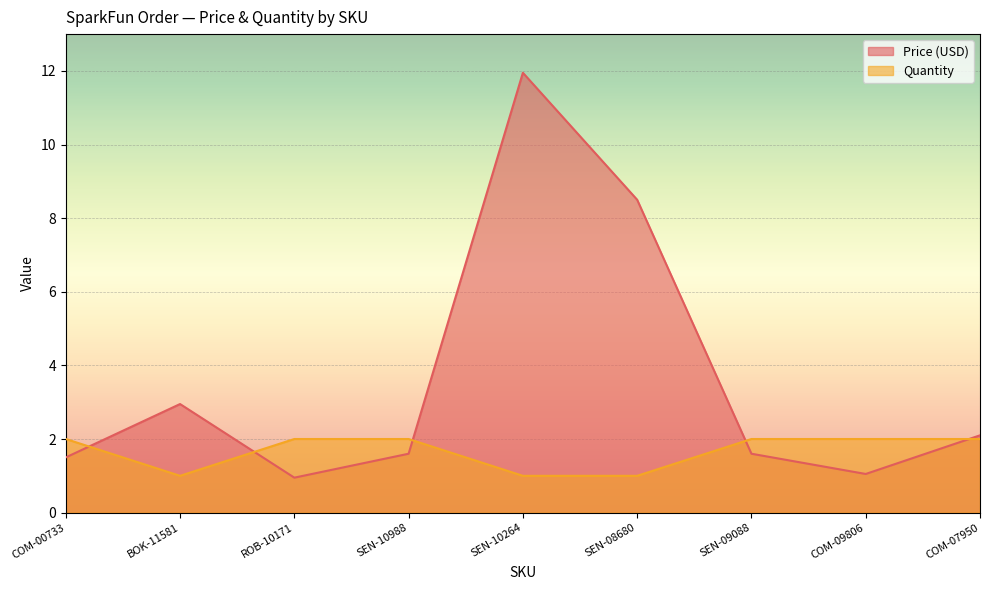

What is the value of the Price (USD) point at the 4th from the left?

1.6